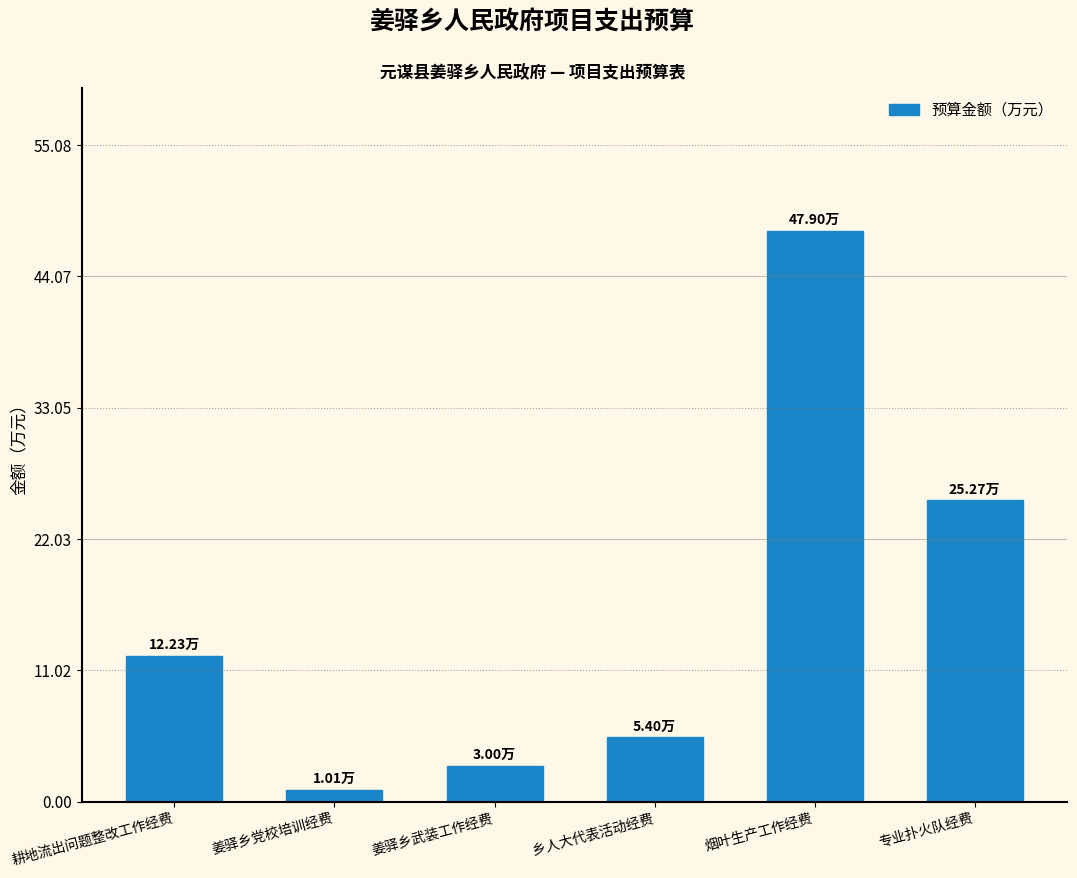

What is the approximate value at 耕地流出问题整改工作经费?

12.2